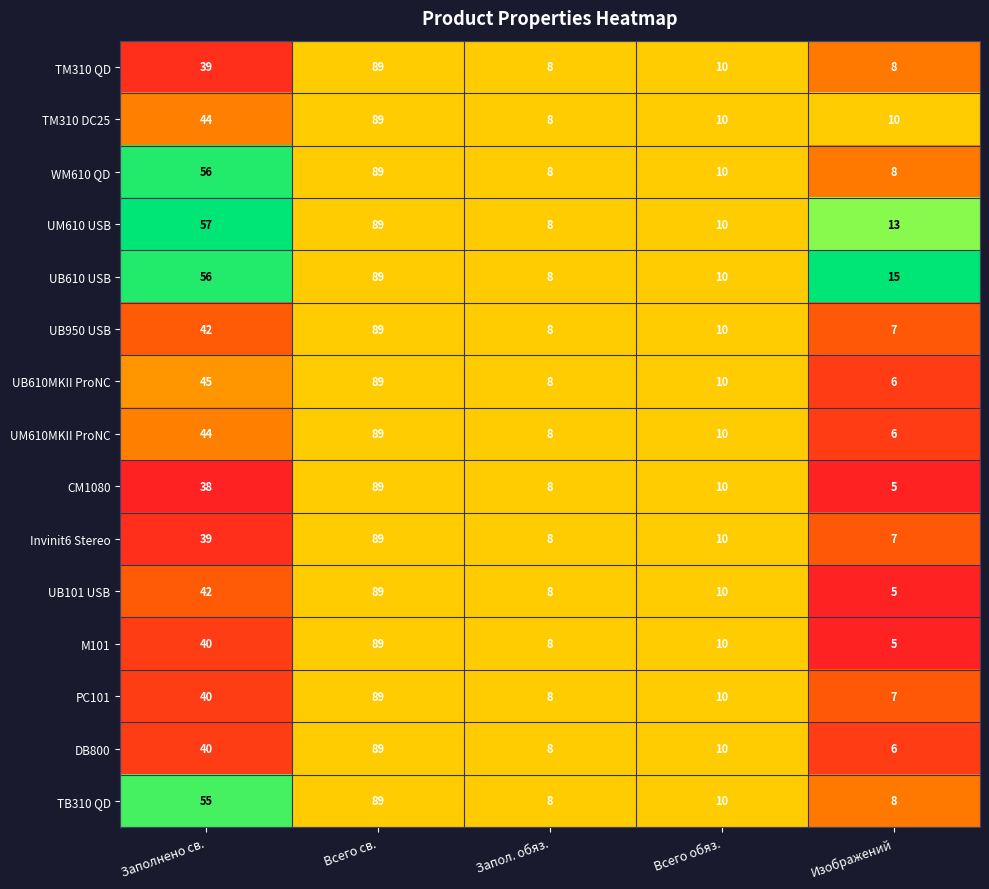

What is the total value across all series at Запол. обяз.?

120